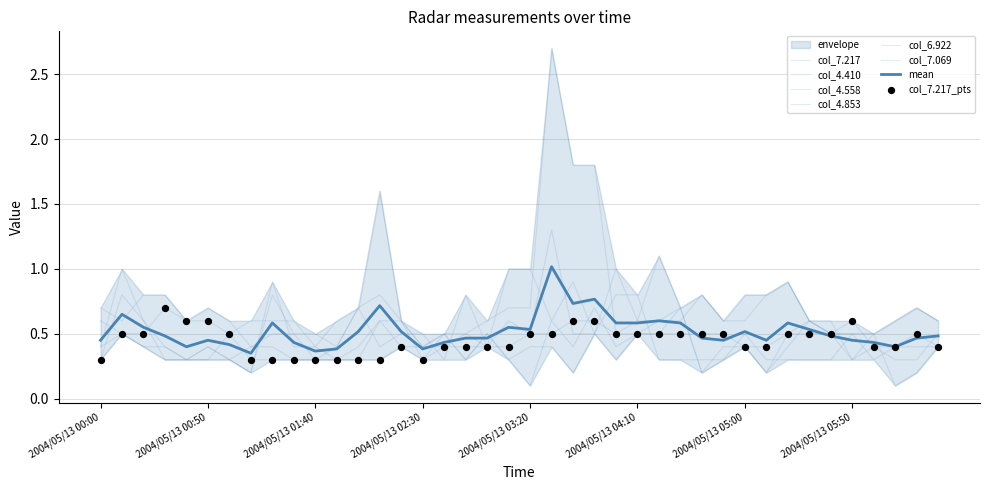

Which series reaches the maximum Y coordinate?

4.410